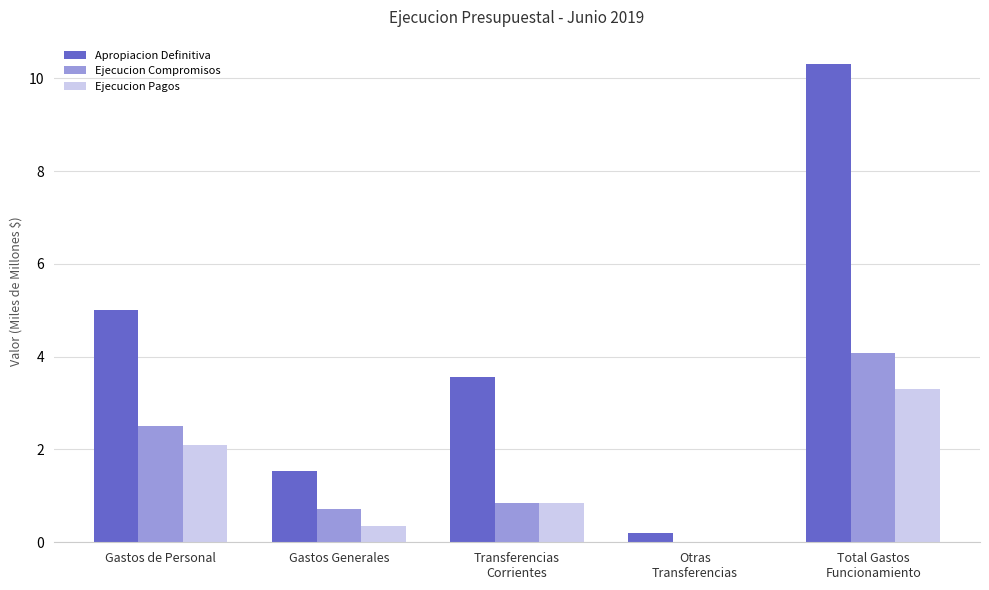

At which category is the sum across all series the highest?

Total Gastos
Funcionamiento